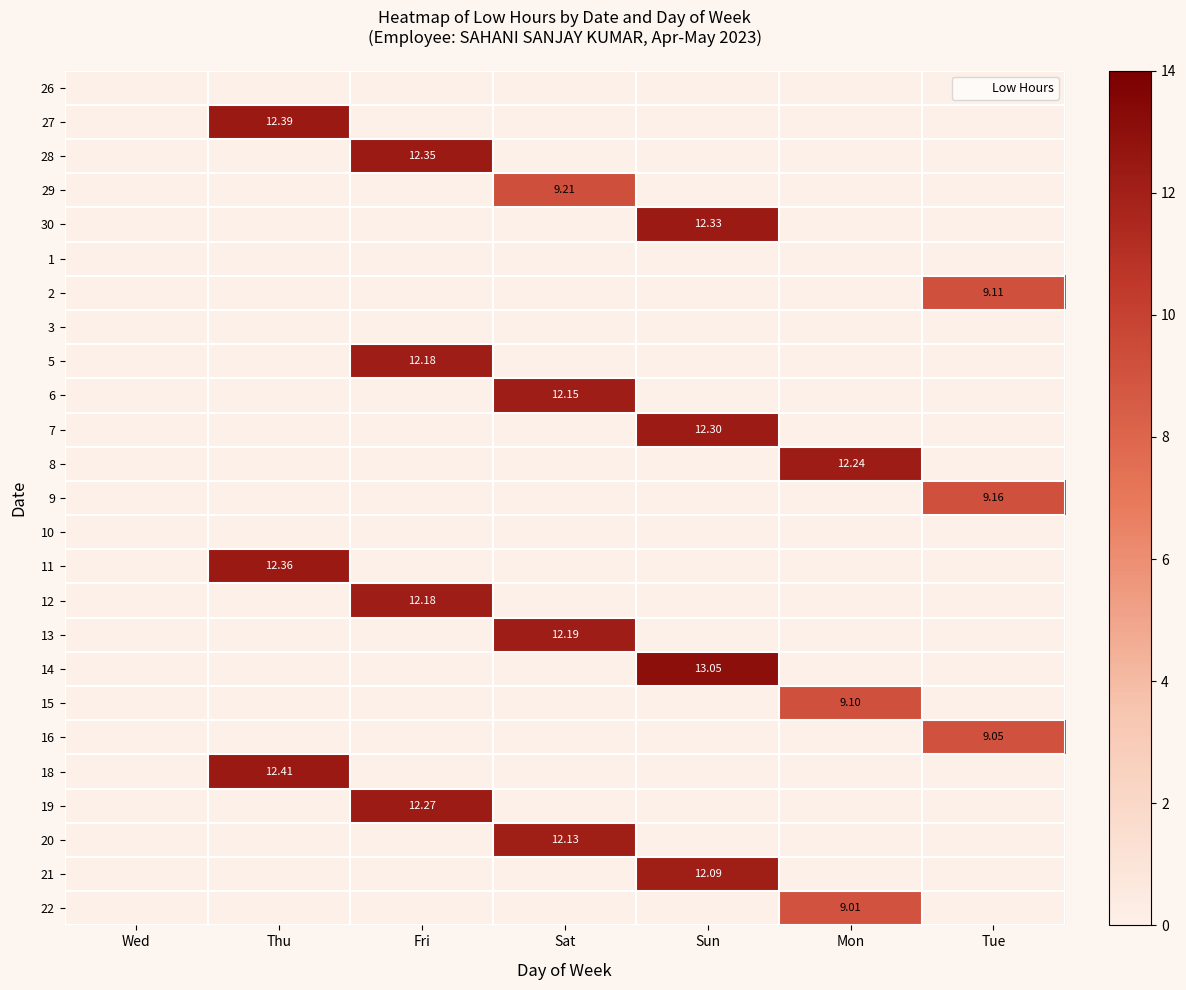

Rank the series at Wed from highest to lowest value.

26, 27, 28, 29, 30, 1, 2, 3, 5, 6, 7, 8, 9, 10, 11, 12, 13, 14, 15, 16, 18, 19, 20, 21, 22